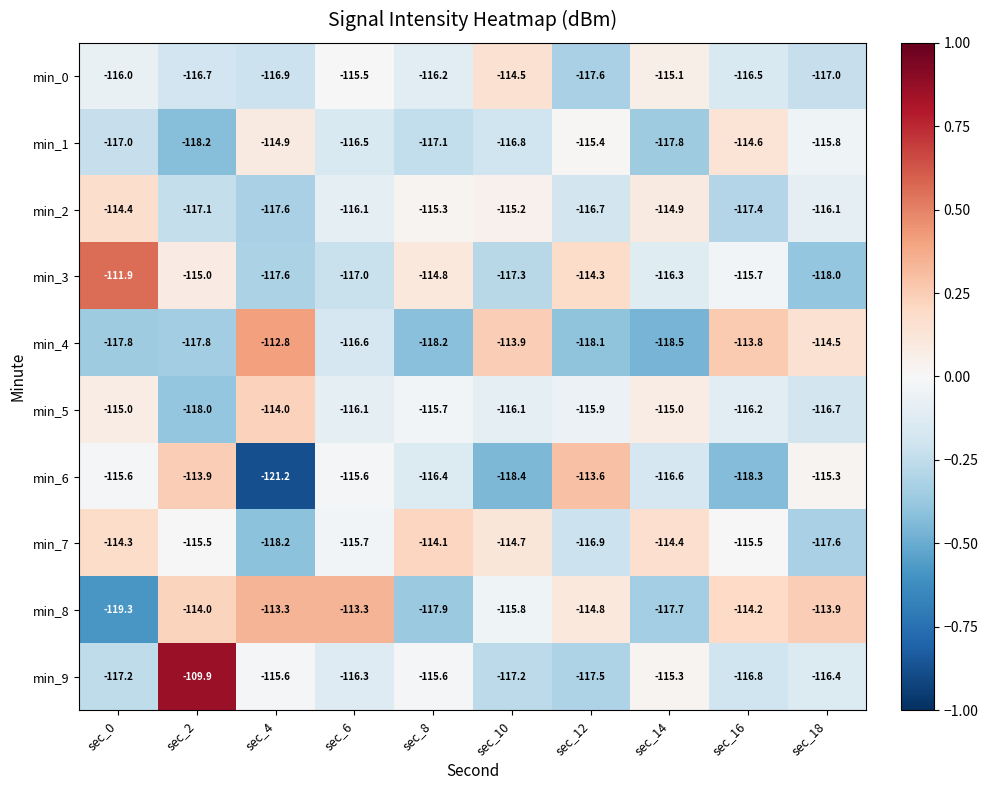

What is the sum of the min_1 values at sec_4 and sec_2?

-233.1